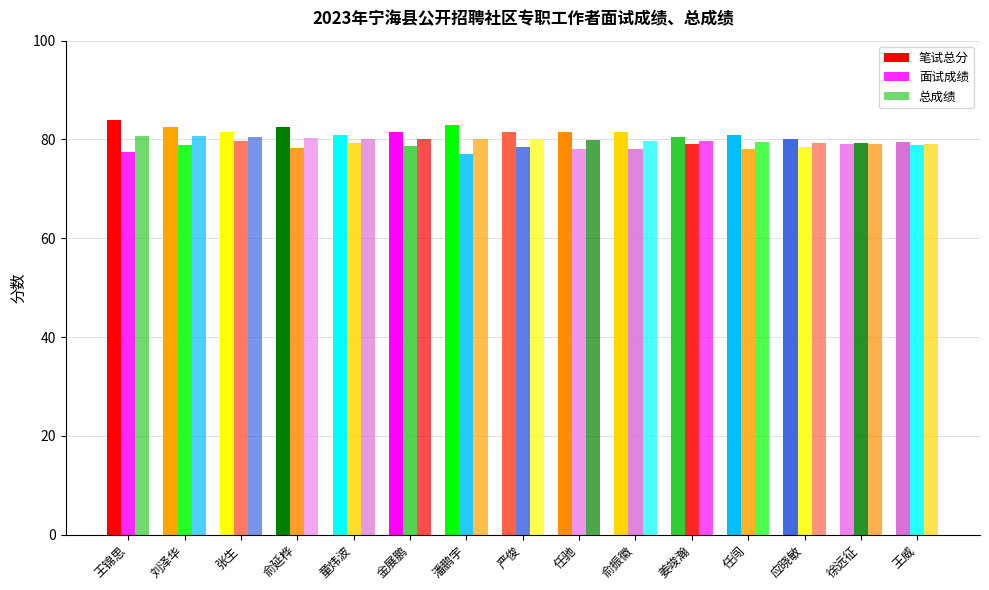

Reading left to right, what are all the values shown in this chart?

笔试总分: 王锦思=84.0	刘泽华=82.5	张生=81.5	俞延桦=82.5	童炜波=81.0	金展鹏=81.5	潘鹏宇=83.0	严俊=81.5	任驰=81.5	俞振徽=81.5	姜竣瀚=80.5	任闯=81.0	应晓敏=80.0	徐远征=79.0	王威=79.5
面试成绩: 王锦思=77.5	刘泽华=79.0	张生=79.6	俞延桦=78.2	童炜波=79.3	金展鹏=78.8	潘鹏宇=77.1	严俊=78.4	任驰=78.1	俞振徽=78.0	姜竣瀚=79.0	任闯=78.1	应晓敏=78.5	徐远征=79.3	王威=78.8
总成绩: 王锦思=80.8	刘泽华=80.7	张生=80.6	俞延桦=80.4	童炜波=80.2	金展鹏=80.1	潘鹏宇=80.0	严俊=80.0	任驰=79.8	俞振徽=79.7	姜竣瀚=79.7	任闯=79.6	应晓敏=79.2	徐远征=79.2	王威=79.1